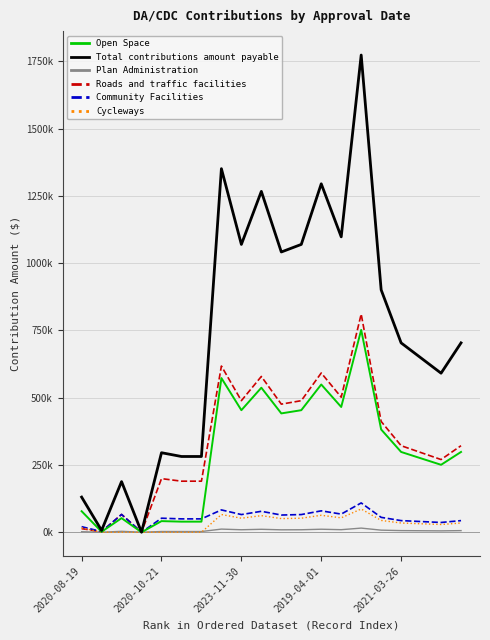

What are all the series names shown in the legend?

Open Space, Total contributions amount payable, Plan Administration, Roads and traffic facilities, Community Facilities, Cycleways